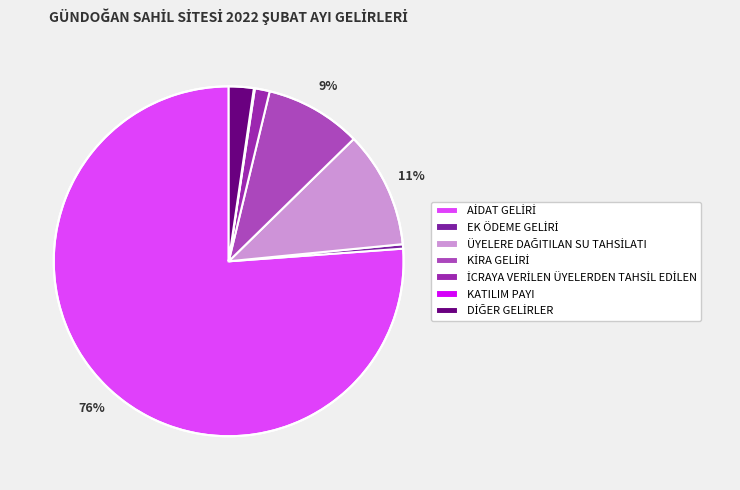

Count the number of slices in the pie.

7